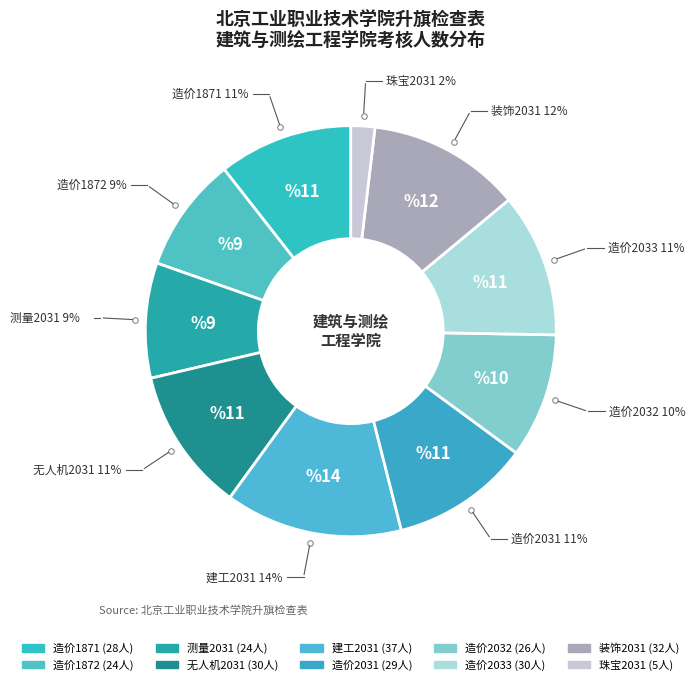

To the nearest percent, what portion does 珠宝2031 represent?

2%